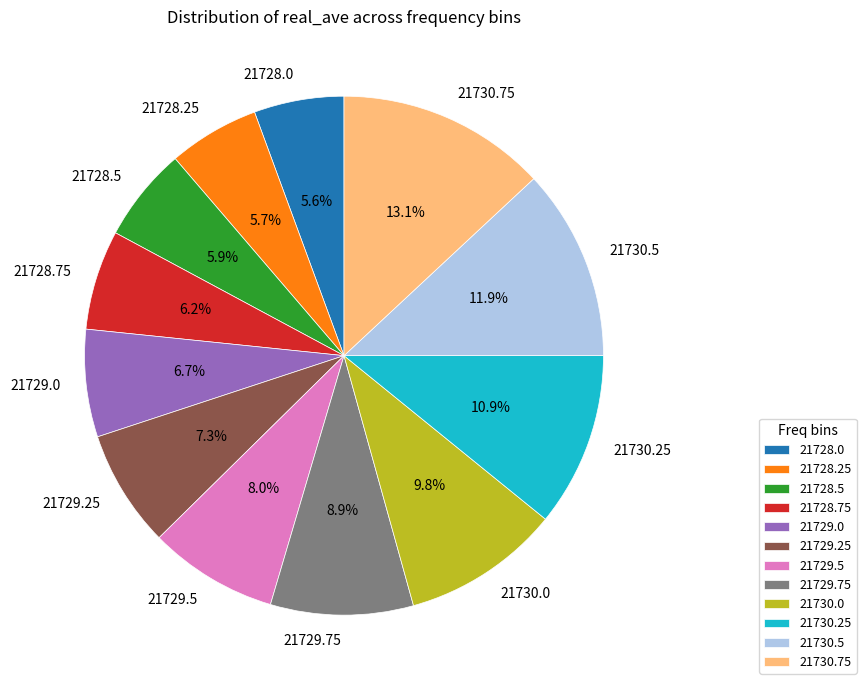

What is the total percentage of 21729.0 and 21729.75?

15.6%